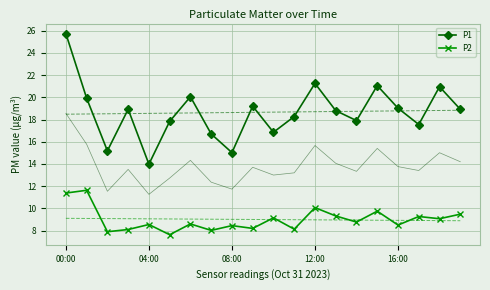

What are all the series names shown in the legend?

P1, P2